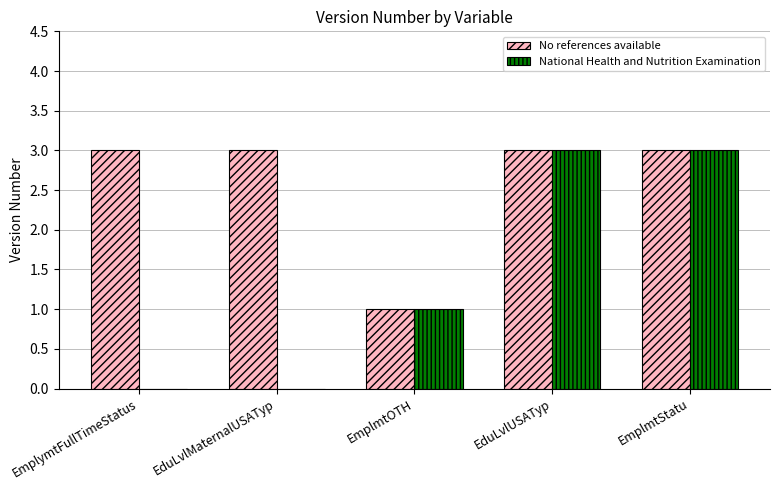

What are all the series names shown in the legend?

No references available, National Health and Nutrition Examination